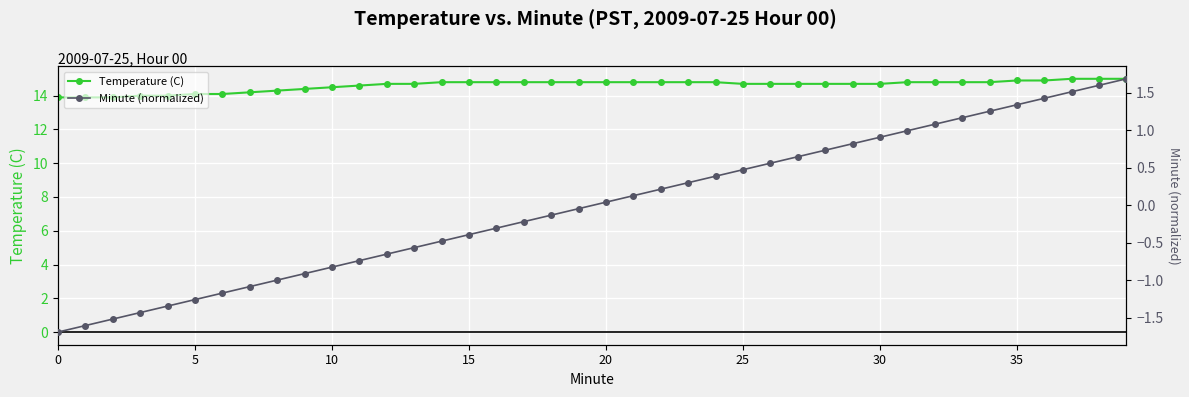

True or false: Minute (normalized) and Temperature (C) cross at least once.

False